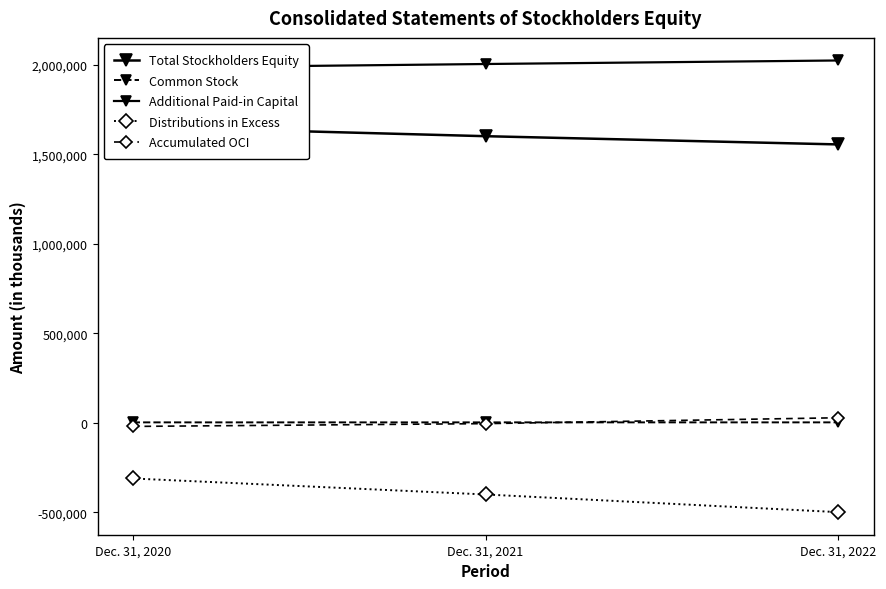

Which series has the widest spread of values?

Distributions in Excess